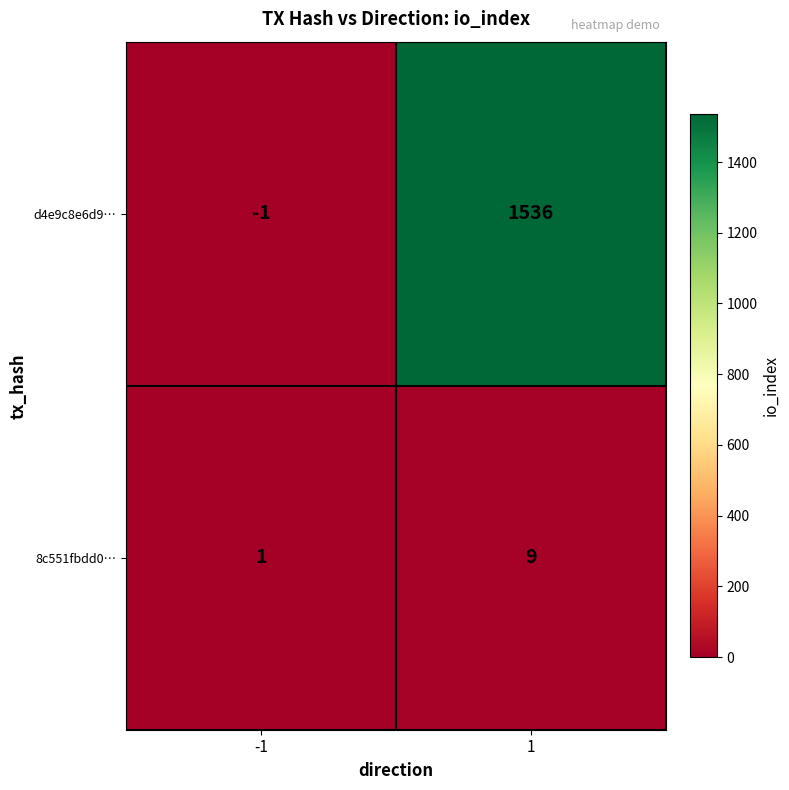

What is the difference between the maximum and minimum values in the d4e9c8e6d9… series?

1537